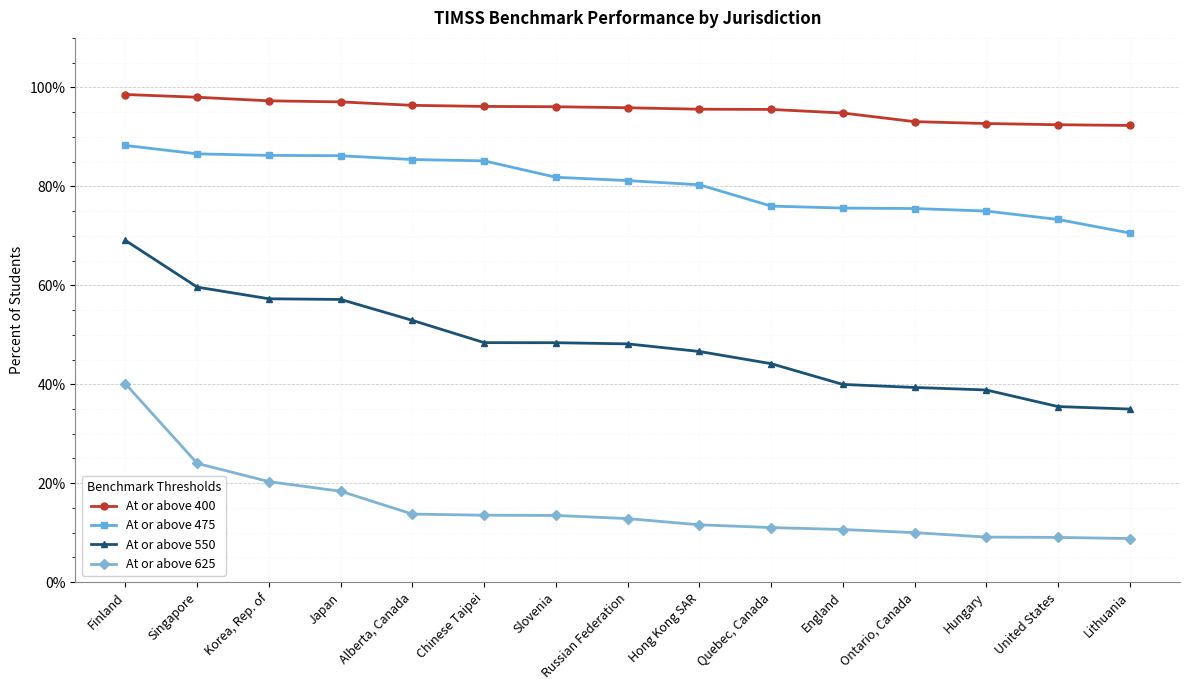

What is the value of the At or above 550 point at the 15th from the left?

35.0